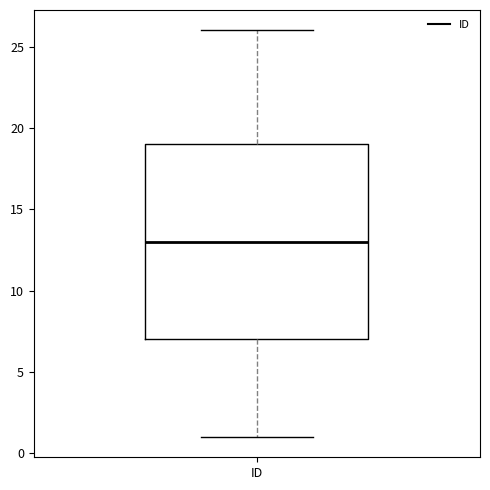

Read this box plot against the y-axis: the position of the median line, the range covered by the box, and the ends of both whiskers. The values are not printed on the chart, so give them approximately, as read against the axis.

median 13, box 7 to 19, whiskers 1 to 26